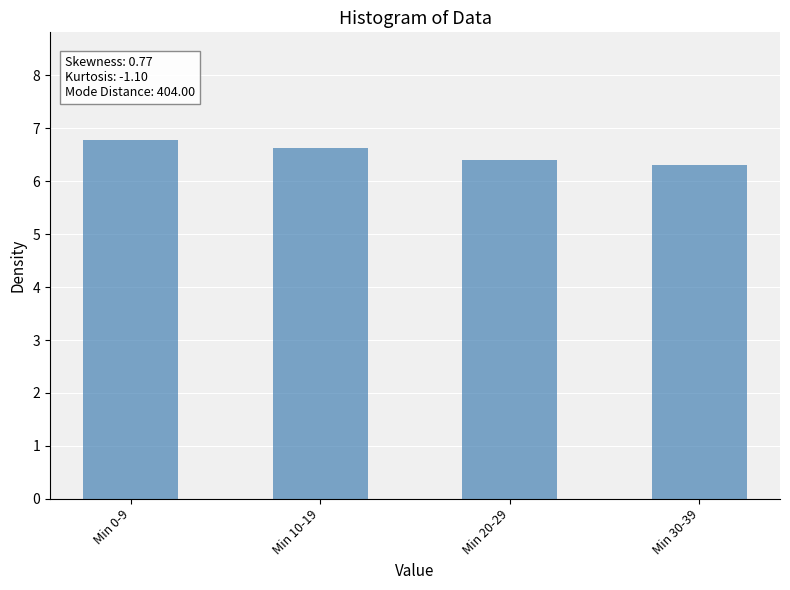

The chart shows a value of 1.8 at Min 30-39. True or false?

False